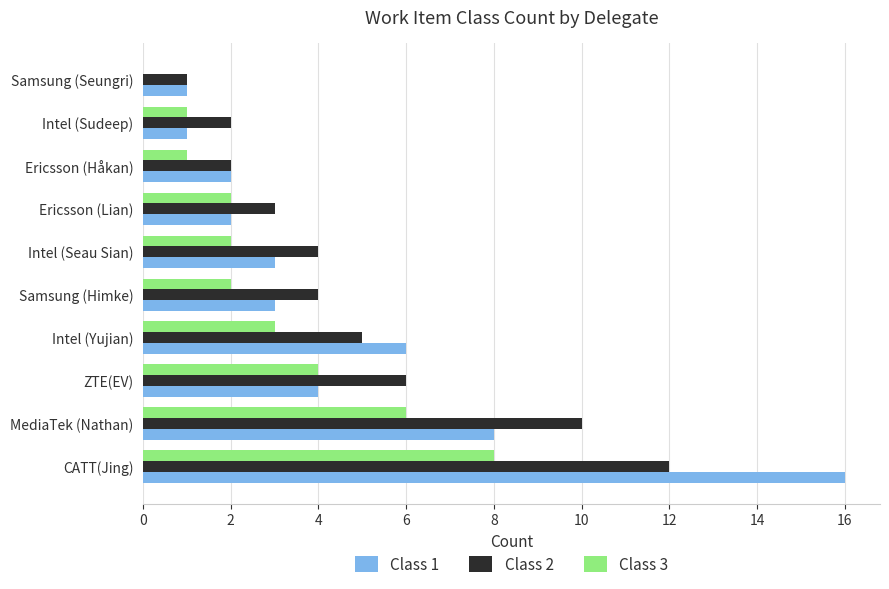

What is the greatest value displayed?

16